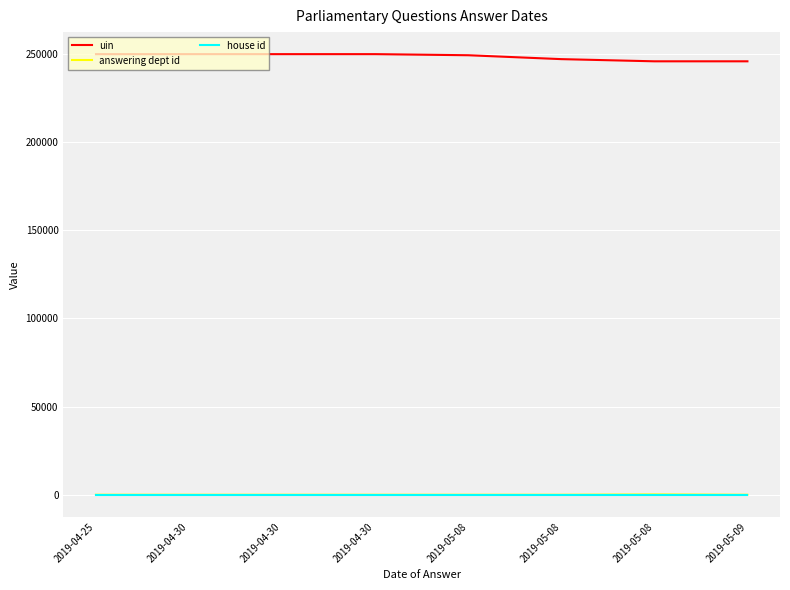

What is the value of the answering dept id point at the 4th from the left?

17